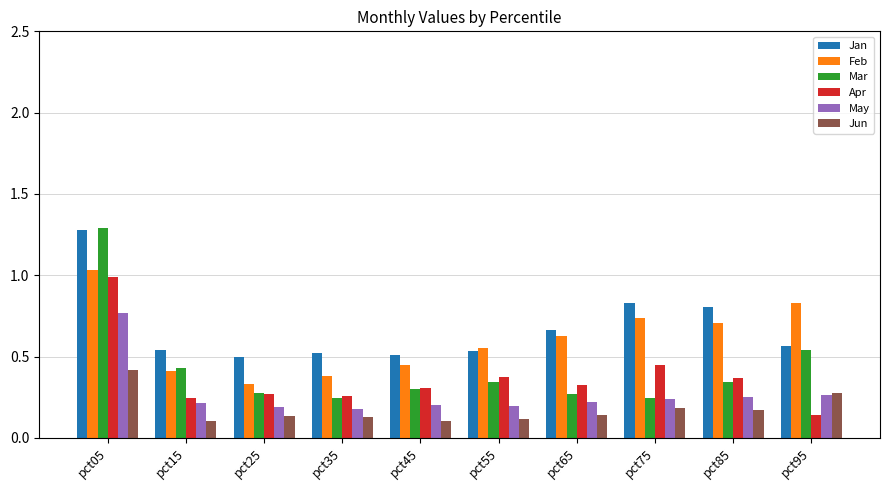

Which category has the highest value in the May series?

pct05